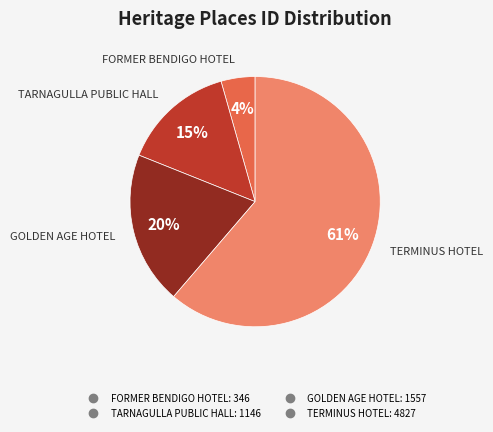

What is the smallest slice in the pie chart?

FORMER BENDIGO HOTEL